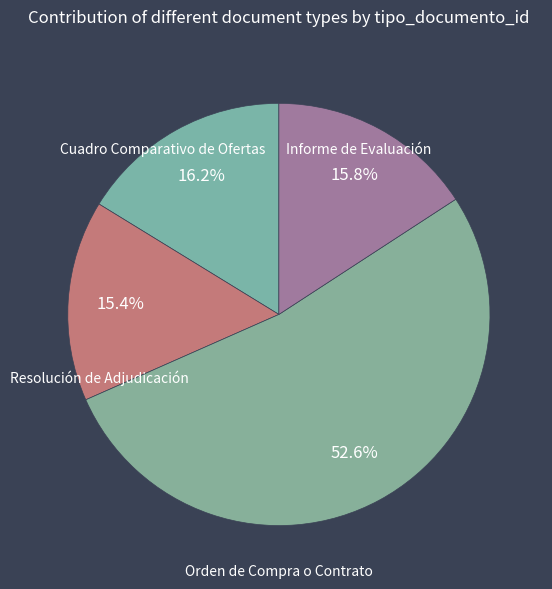

Is Resolución de Adjudicación the majority of the pie?

No